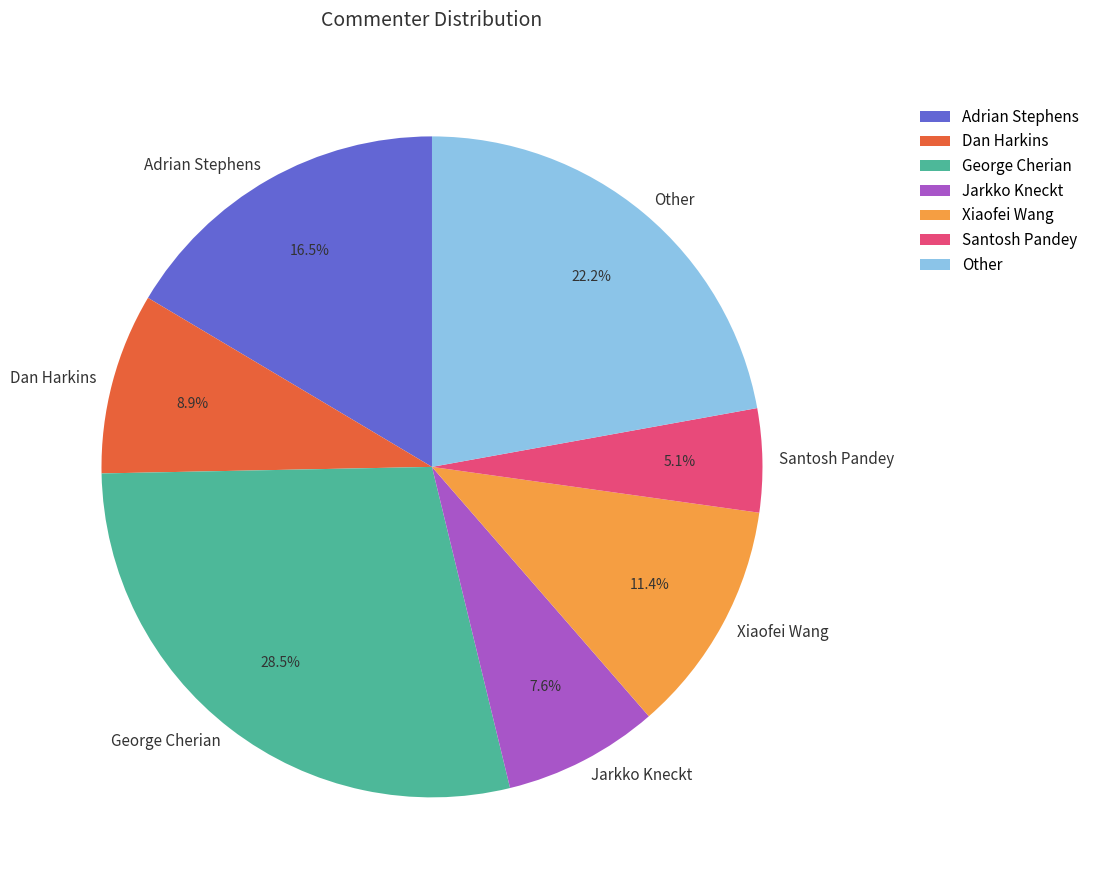

Is it true that Santosh Pandey is 5% of the pie?

True